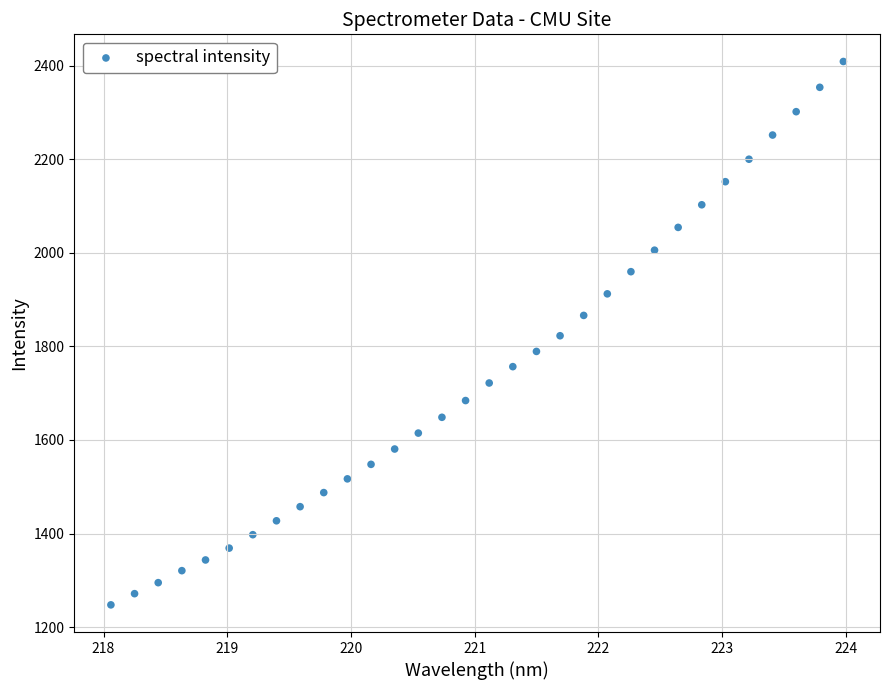

What is the range of X values (max minus min)?

5.9